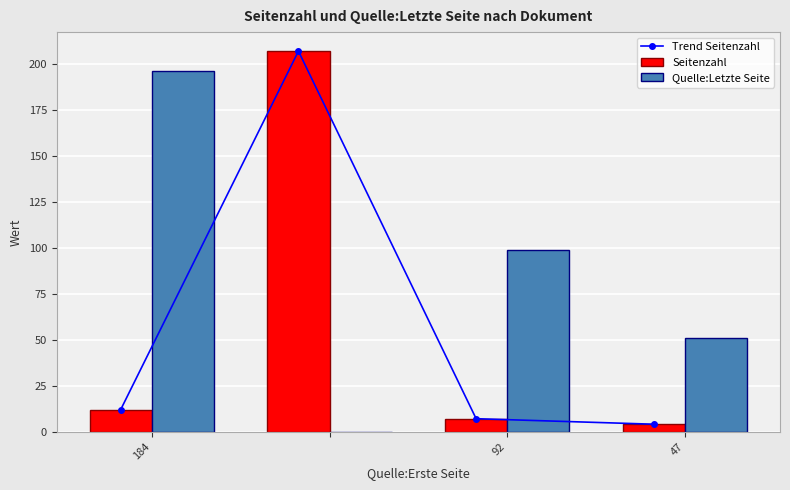

Is it true that Seitenzahl equals 12 at 184?

True